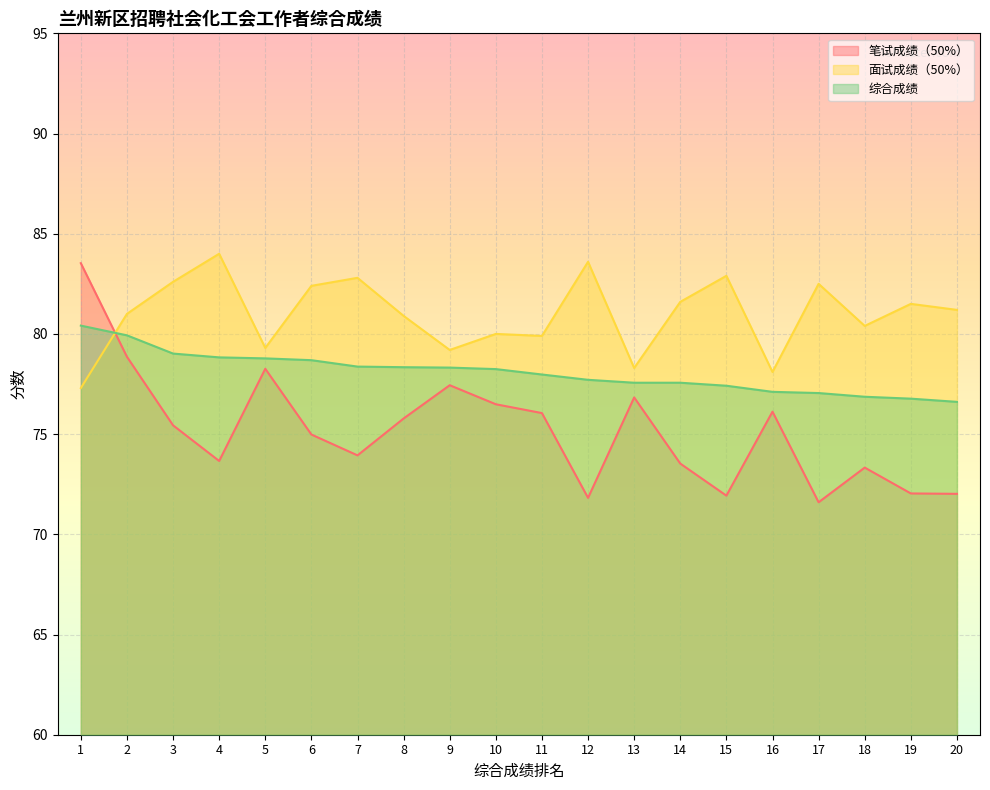

Rank the series by their maximum value, from highest to lowest.

面试成绩（50%）, 笔试成绩（50%）, 综合成绩